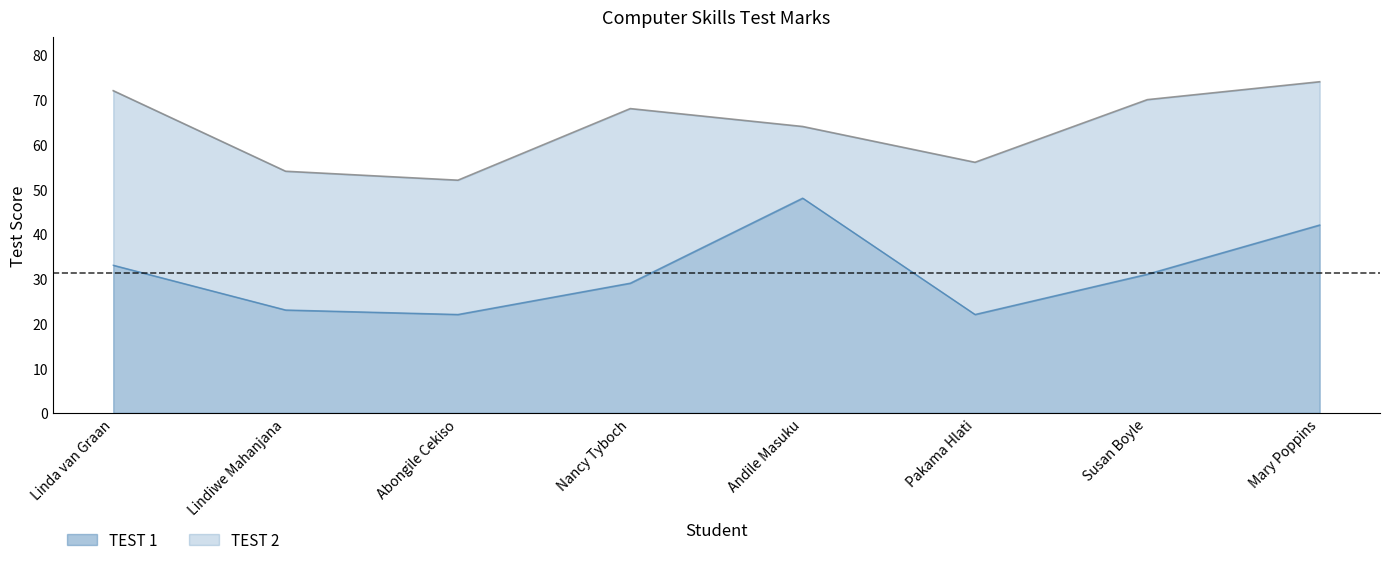

Does the chart have visible grid lines?

No